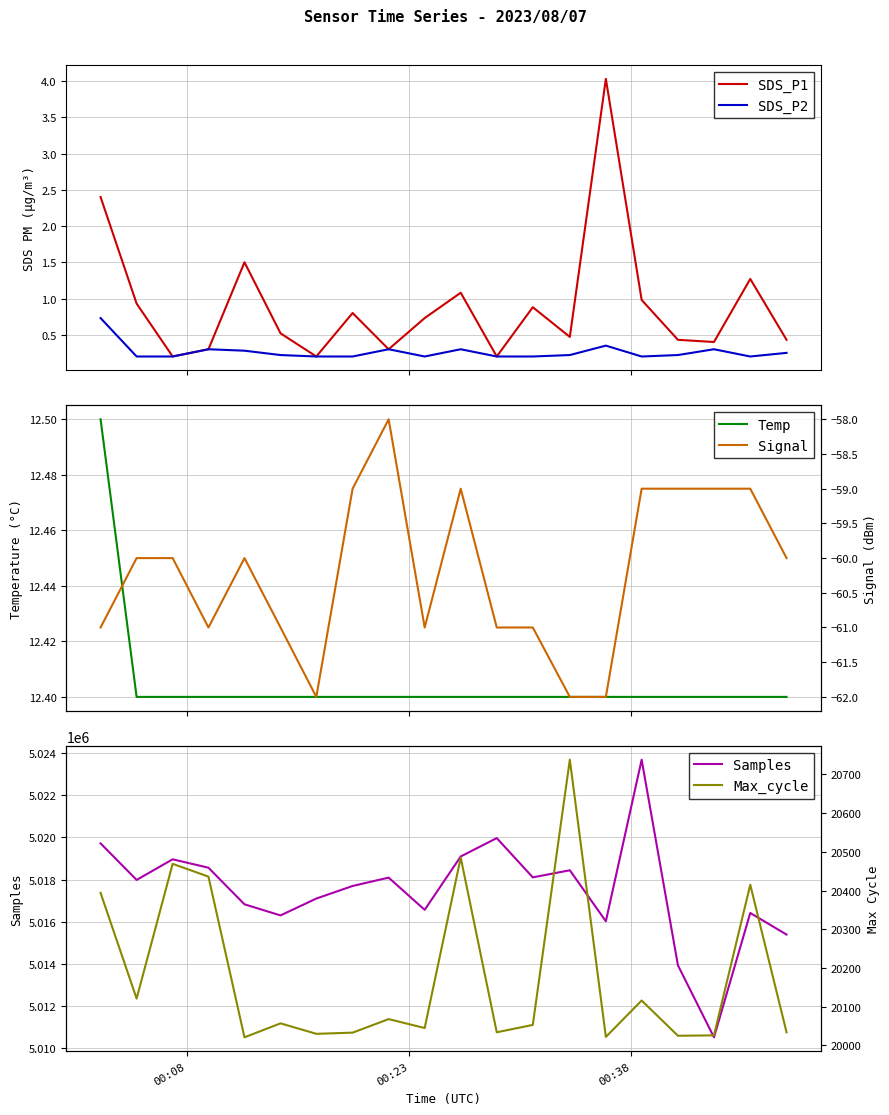

What is the lowest value of the Samples series?

5010494